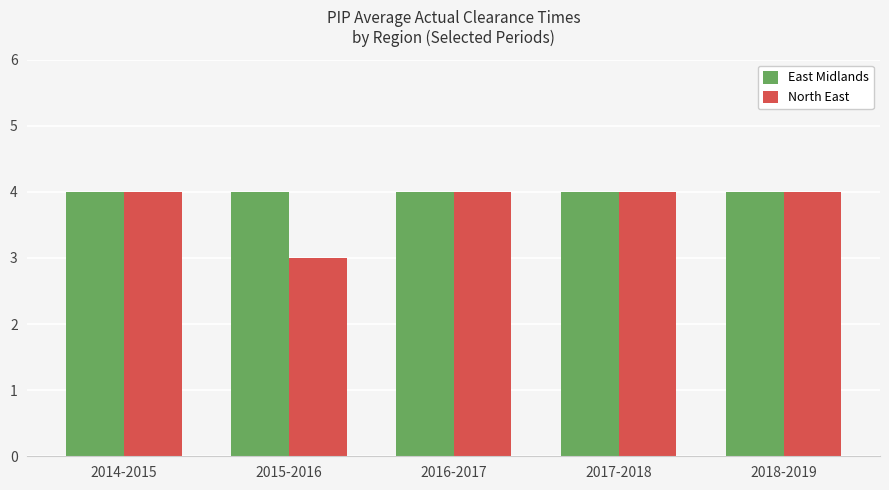

Reading left to right, transcribe all the data shown in this chart.

East Midlands: 2014-2015=4	2015-2016=4	2016-2017=4	2017-2018=4	2018-2019=4
North East: 2014-2015=4	2015-2016=3	2016-2017=4	2017-2018=4	2018-2019=4